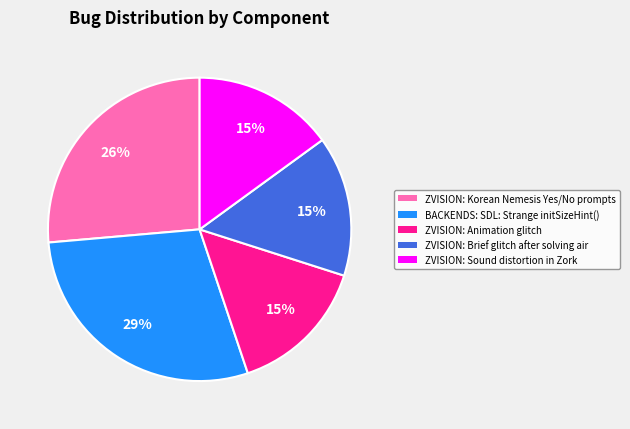

How many slices are in this pie chart?

5